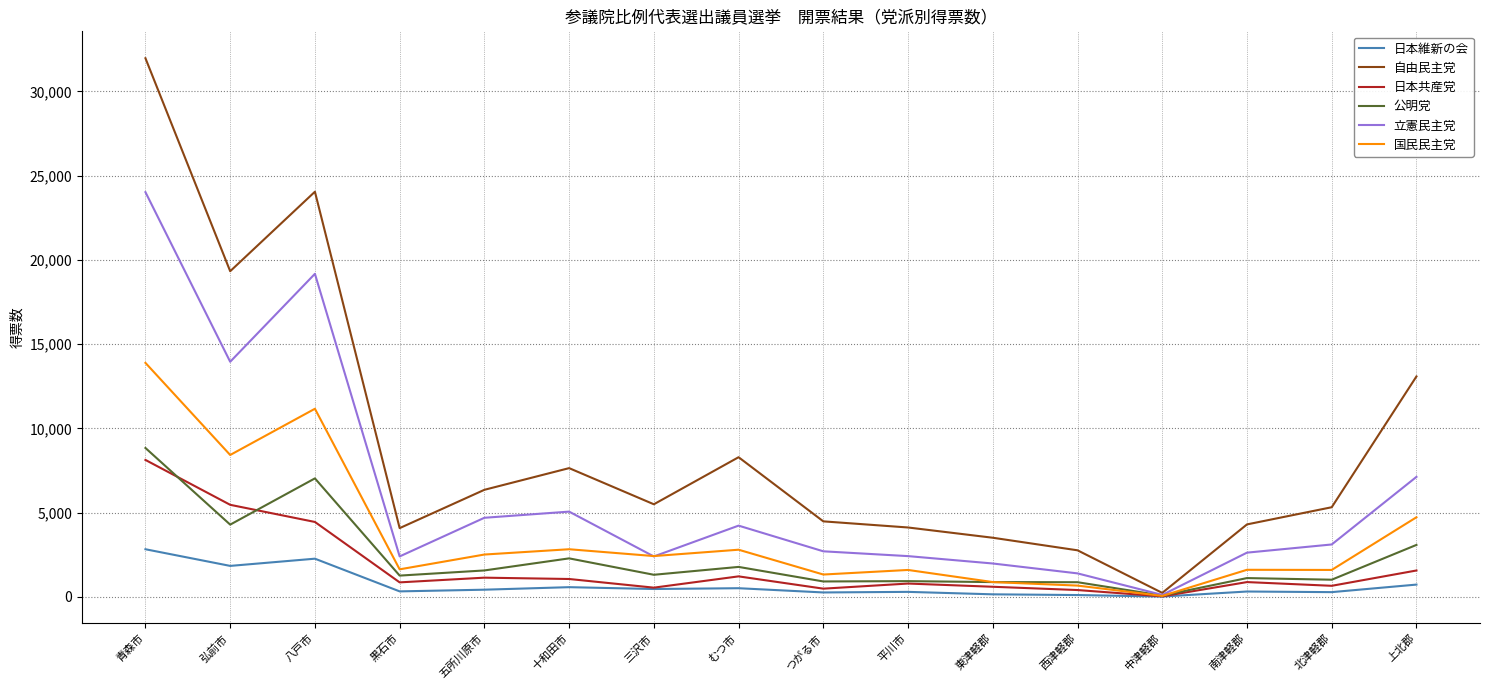

What position from the left is 北津軽郡?

15